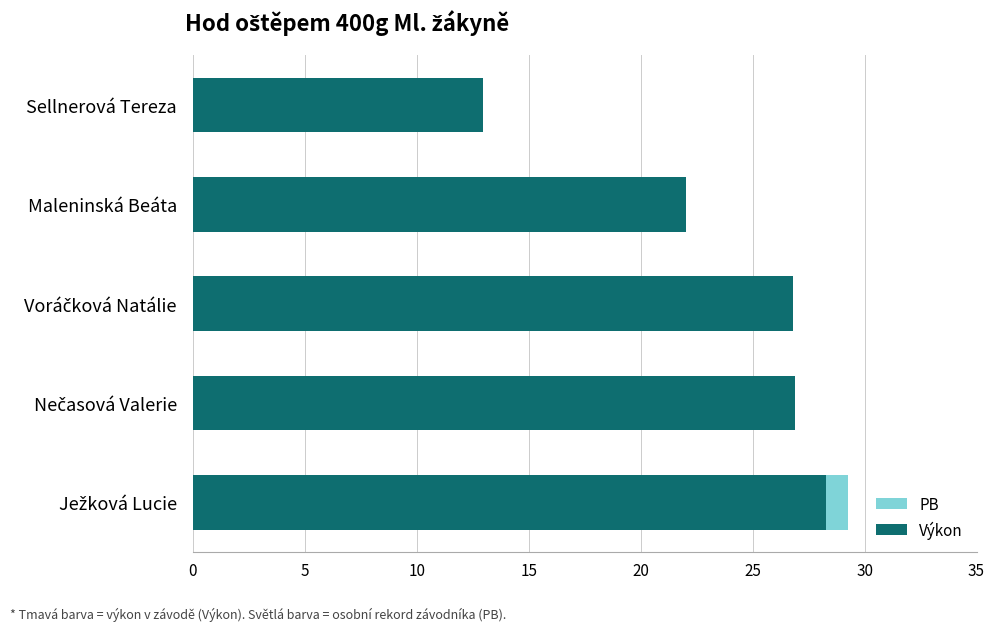

Reading left to right, extract all data points from this chart.

PB: 29.2	23.9	24.9	18.3	0.0
Výkon: 28.3	26.9	26.8	22.0	13.0